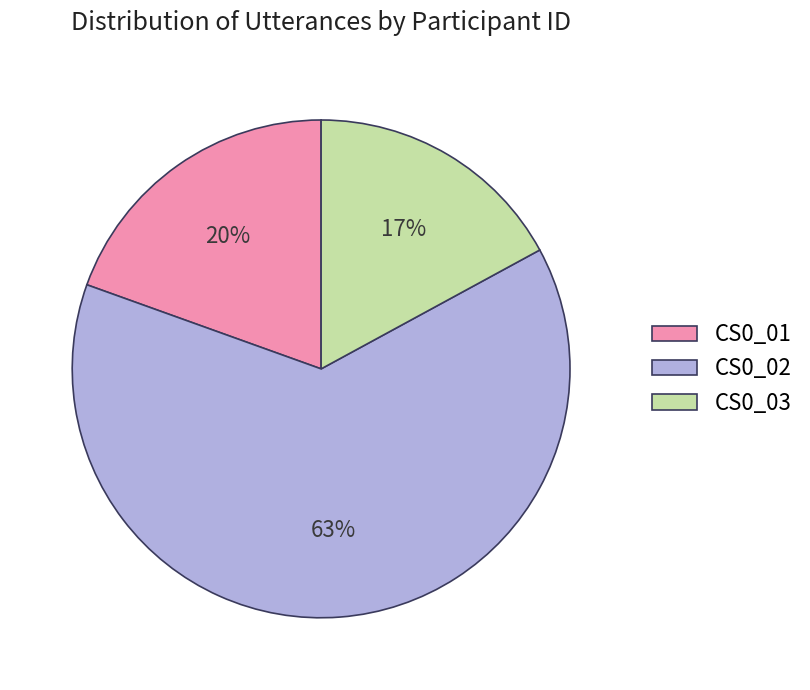

To the nearest percent, what is the average slice percentage?

33%